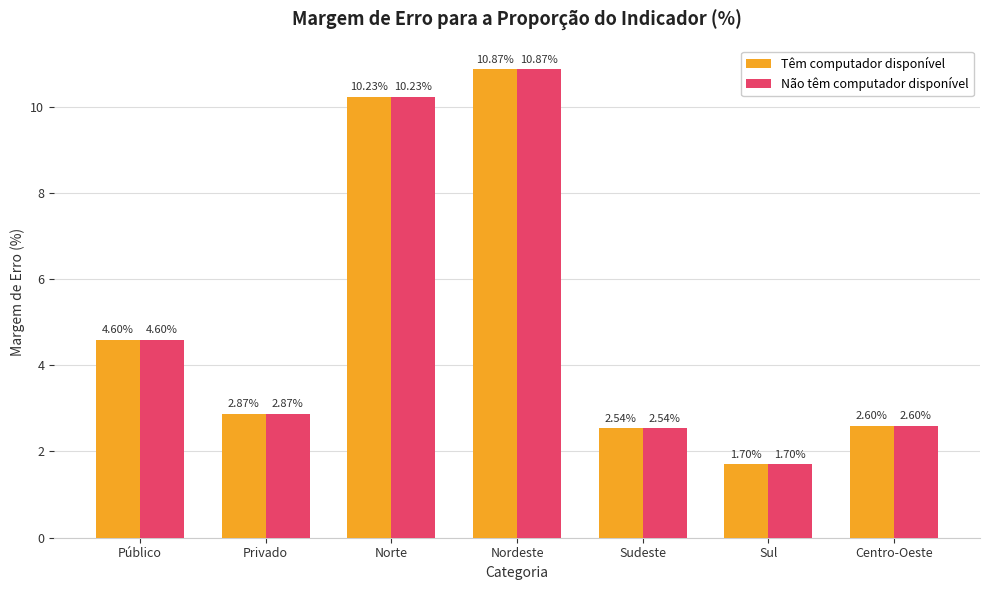

Is the value of Têm computador disponível at Nordeste greater than the value of Não têm computador disponível at Sul?

Yes